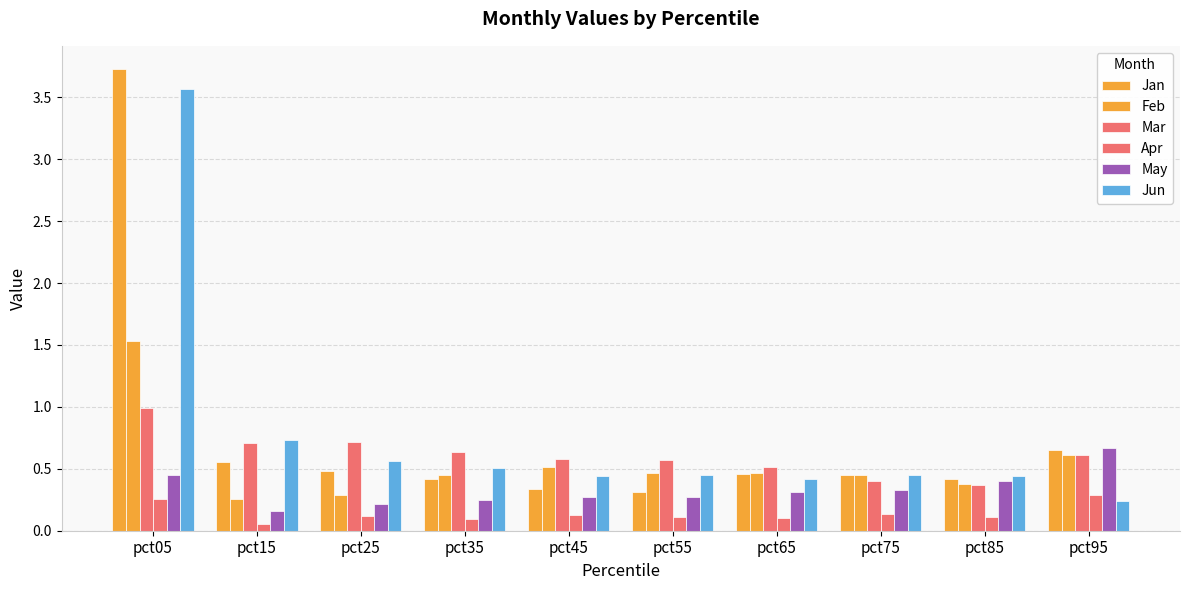

How many groups of bars are there?

10